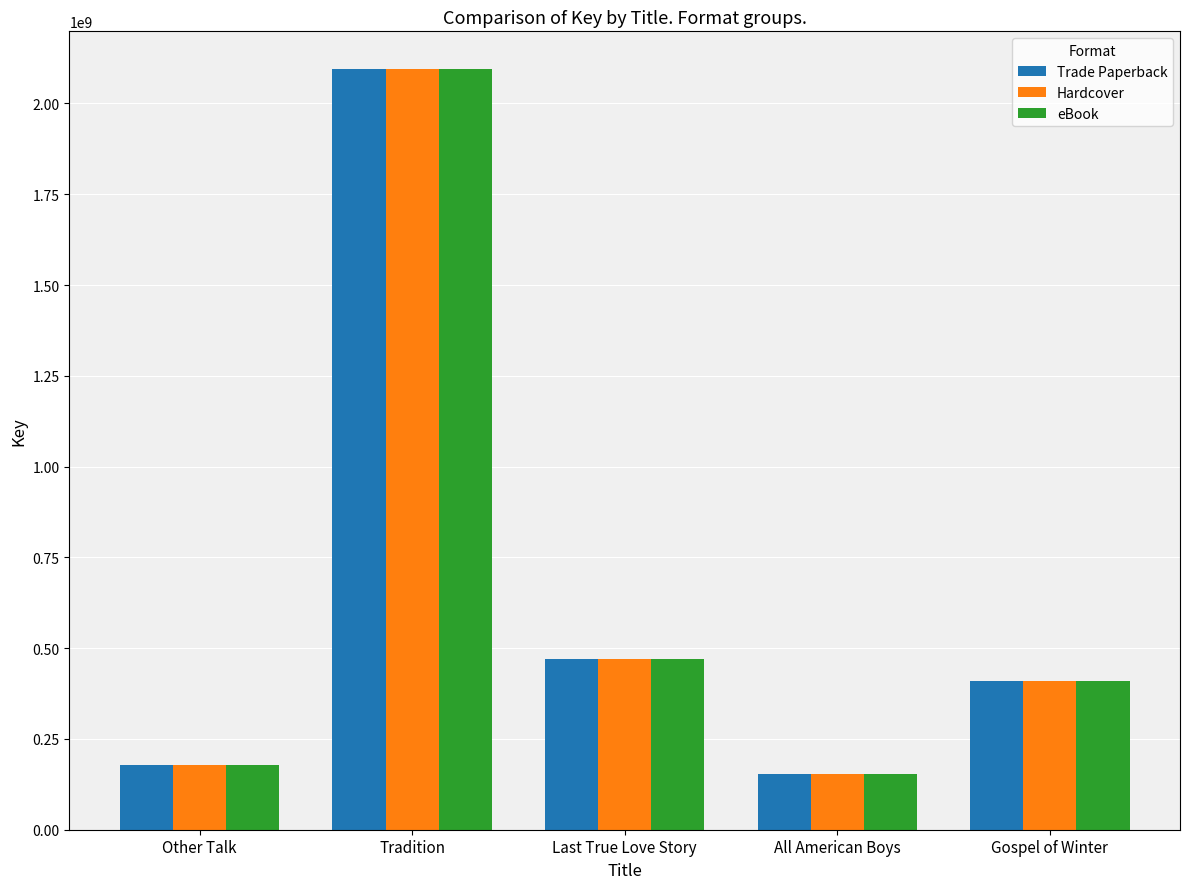

What is the difference between the eBook values at All American Boys and Last True Love Story?

315717918